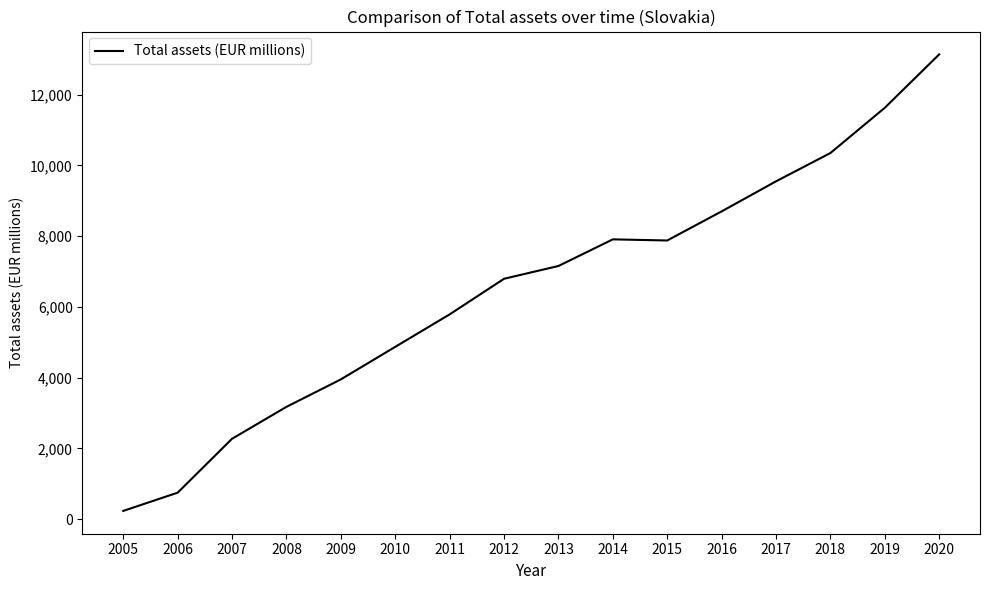

What is the difference between the second highest and minimum values?

11393.6